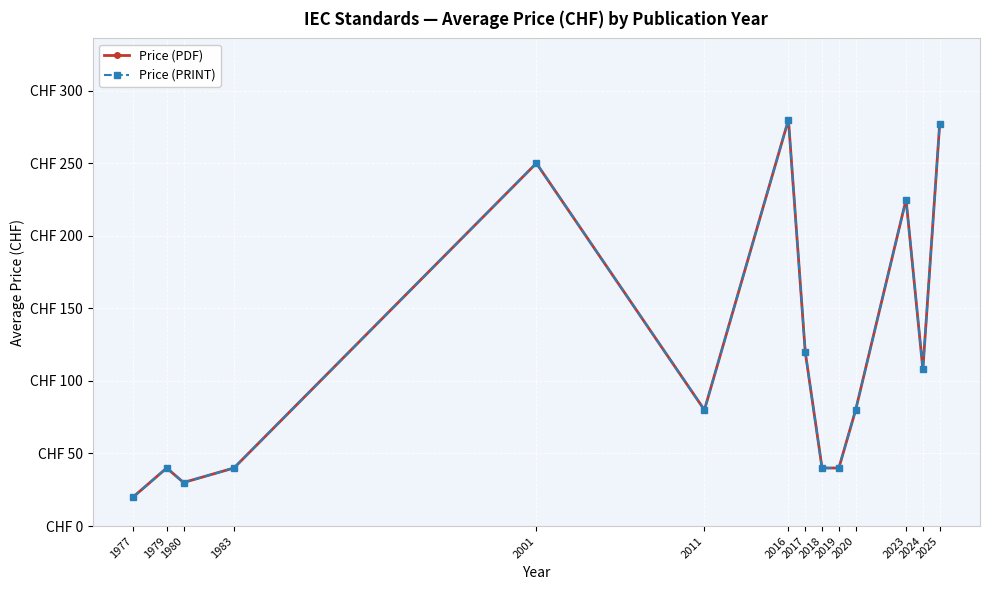

Is this an area chart (filled region under the line)?

No